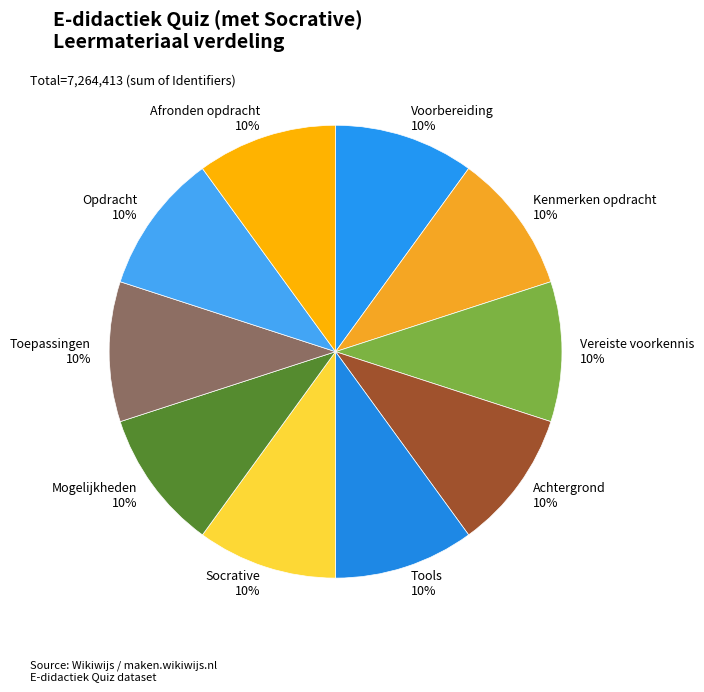

To the nearest percent, what is the combined percentage of Achtergrond and Opdracht?

20%